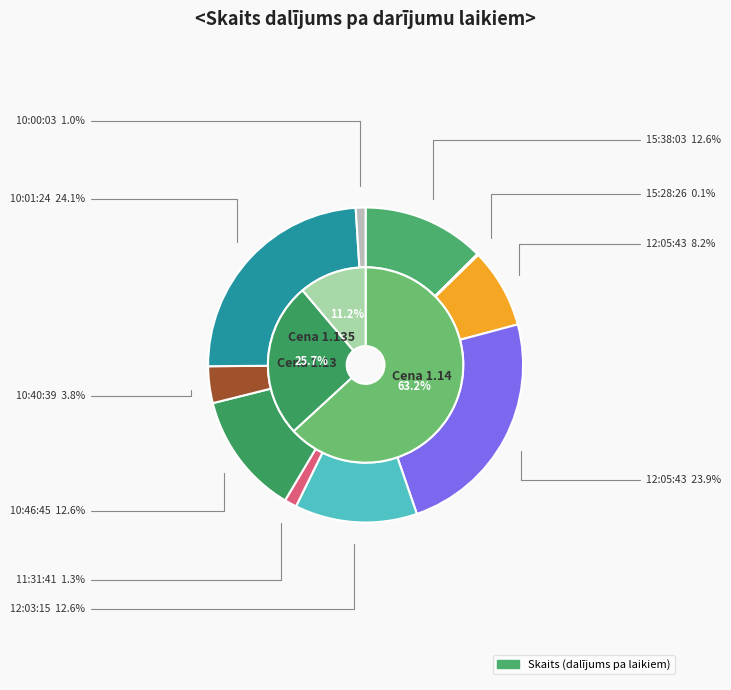

Combined, do 10:40:39 and 10:01:24 account for over 50%?

No